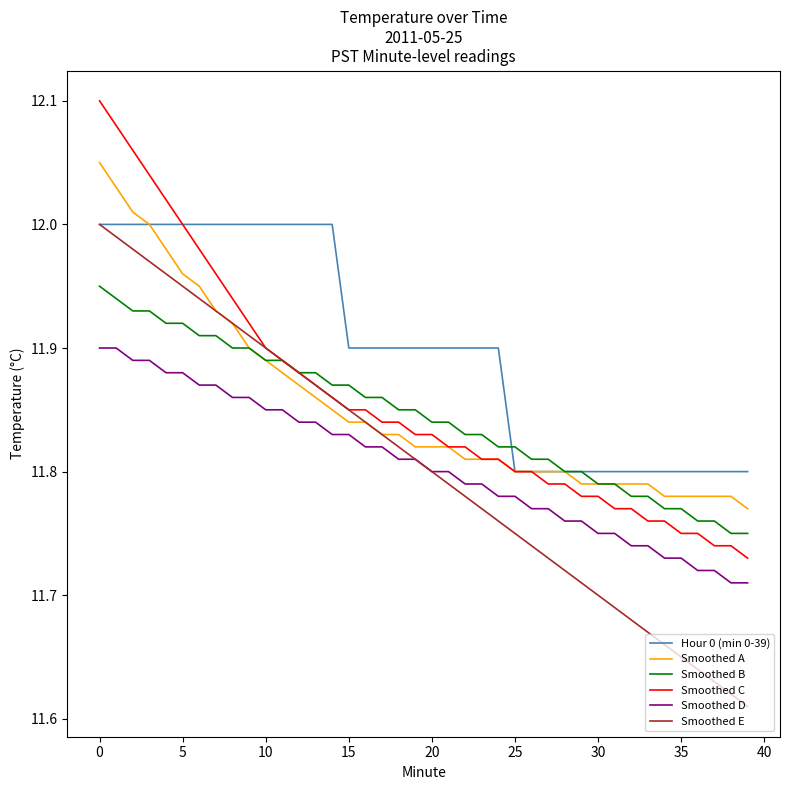

True or false: Smoothed D and Hour 0 (min 0-39) intersect in this chart.

False